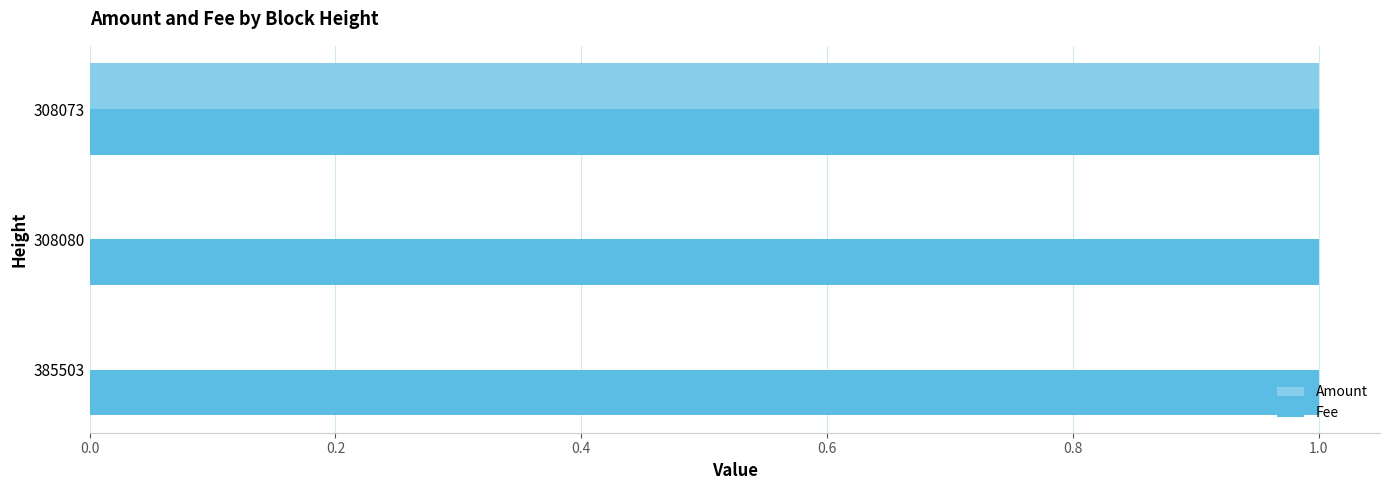

Between 385503 and 308073, which series saw the biggest shift?

Amount